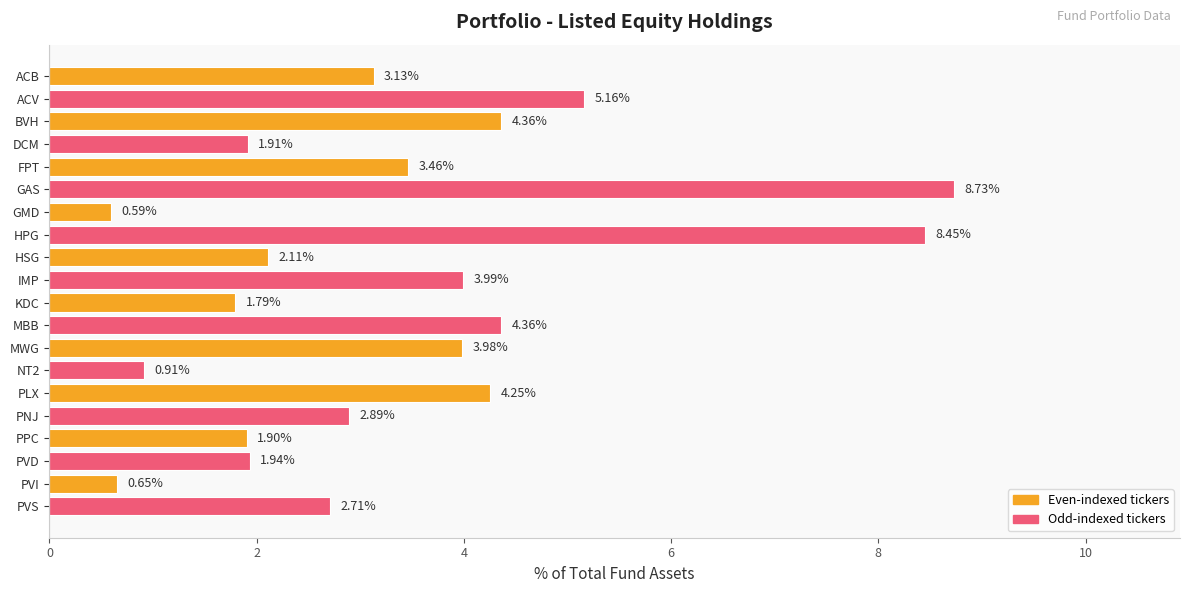

What is the difference between the maximum and second lowest values?

8.1